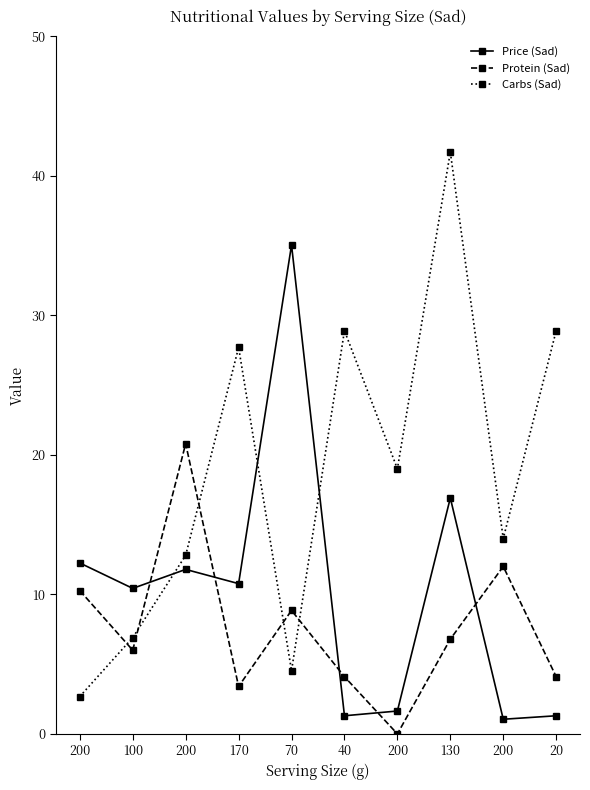

Which series has the largest range (max minus min)?

Carbs (Sad)